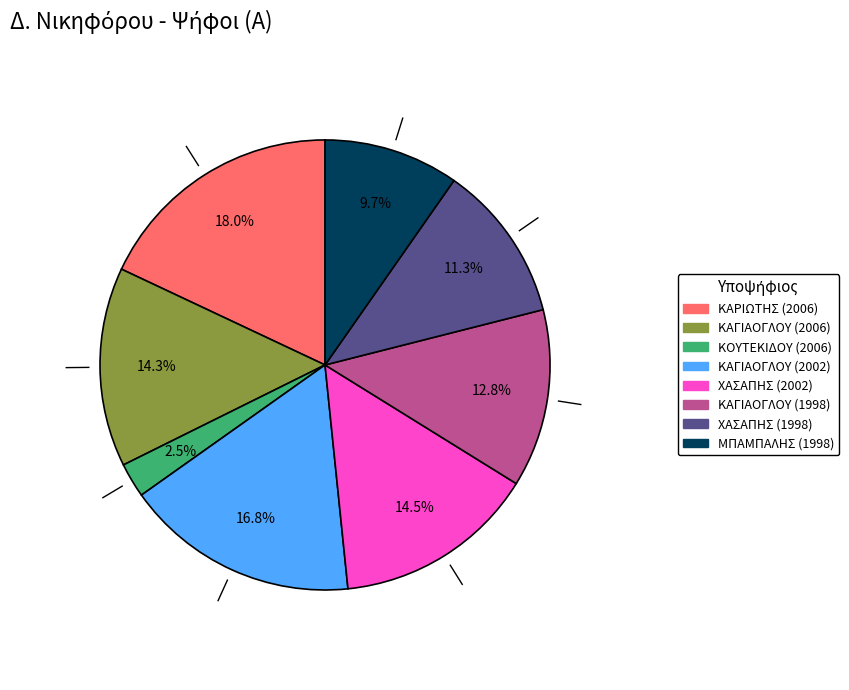

How many slices are in this pie chart?

8